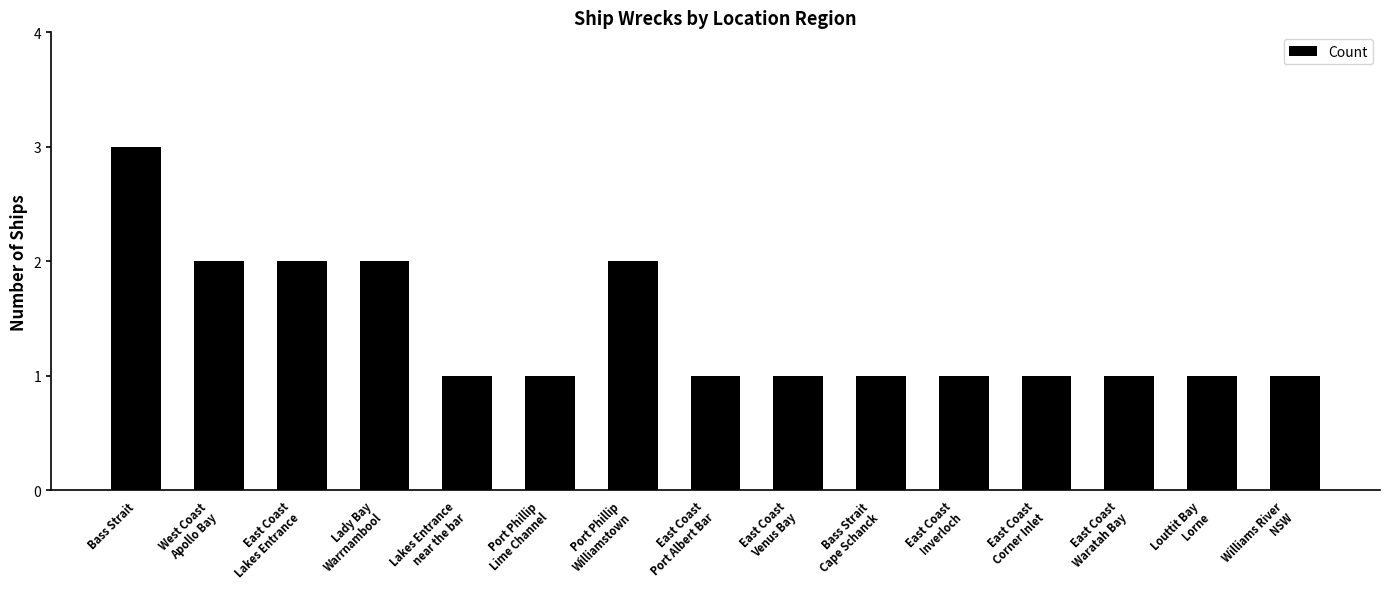

True or false: the data shows 1 at Williams River
NSW.

True